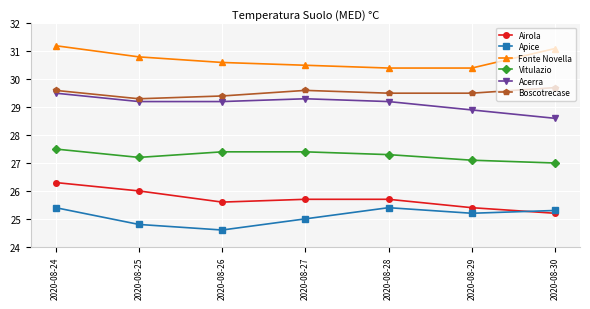

What is the difference between the second highest and second lowest values in the Airola series?

0.6